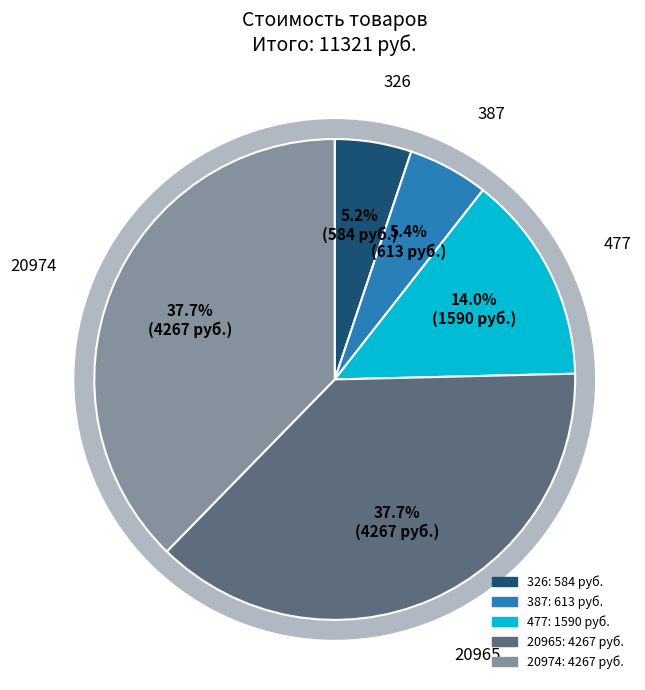

To the nearest percent, what portion does 387 represent?

5%